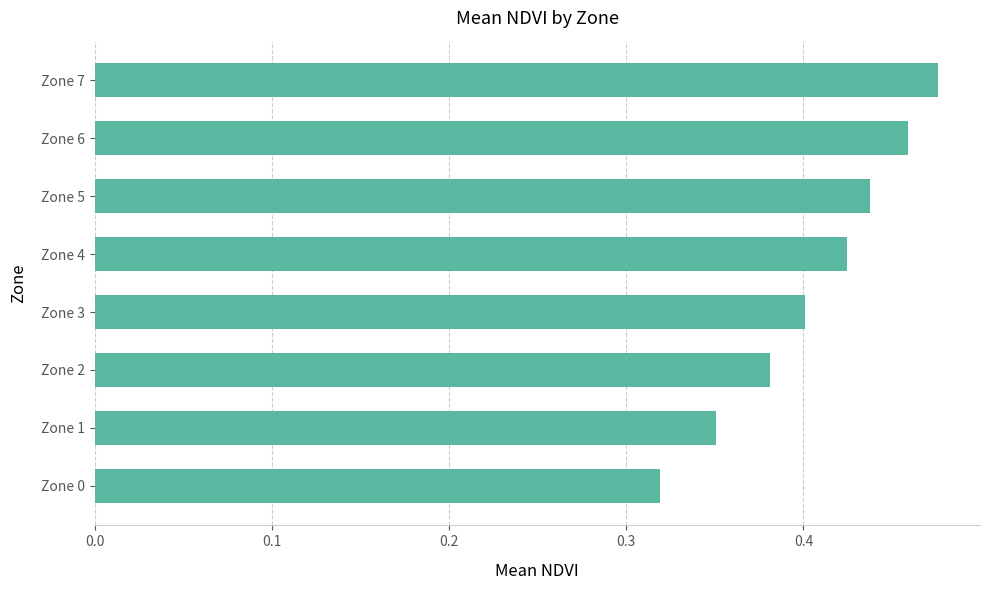

How many bars are there in total?

8